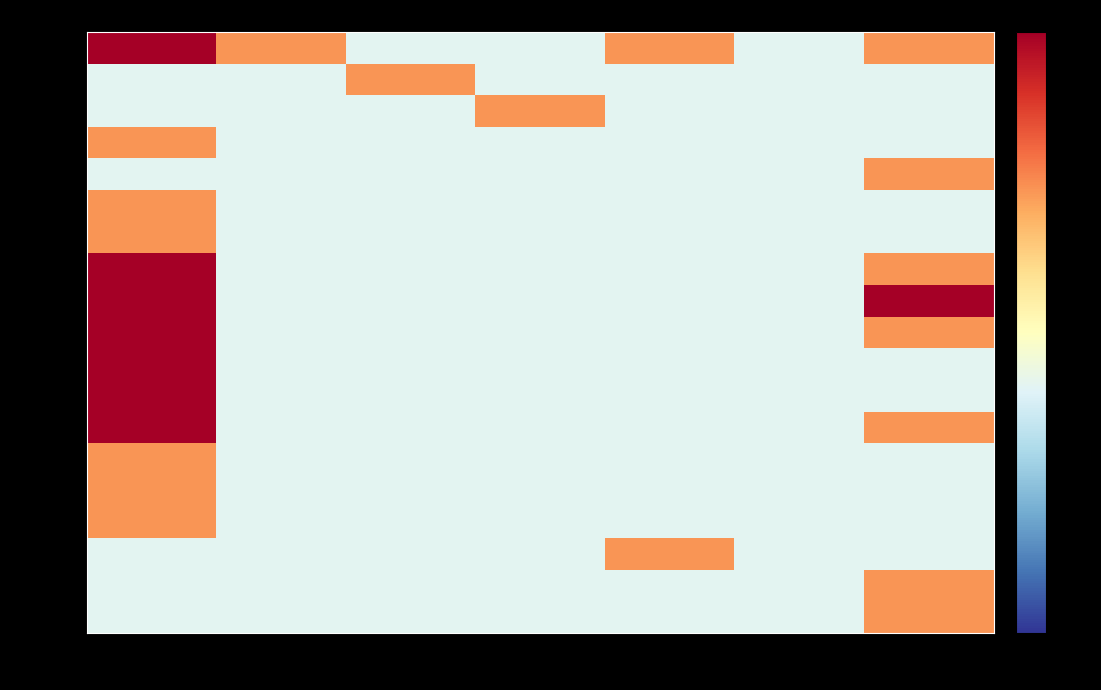

At how many categories does at least one series exceed 4?

1